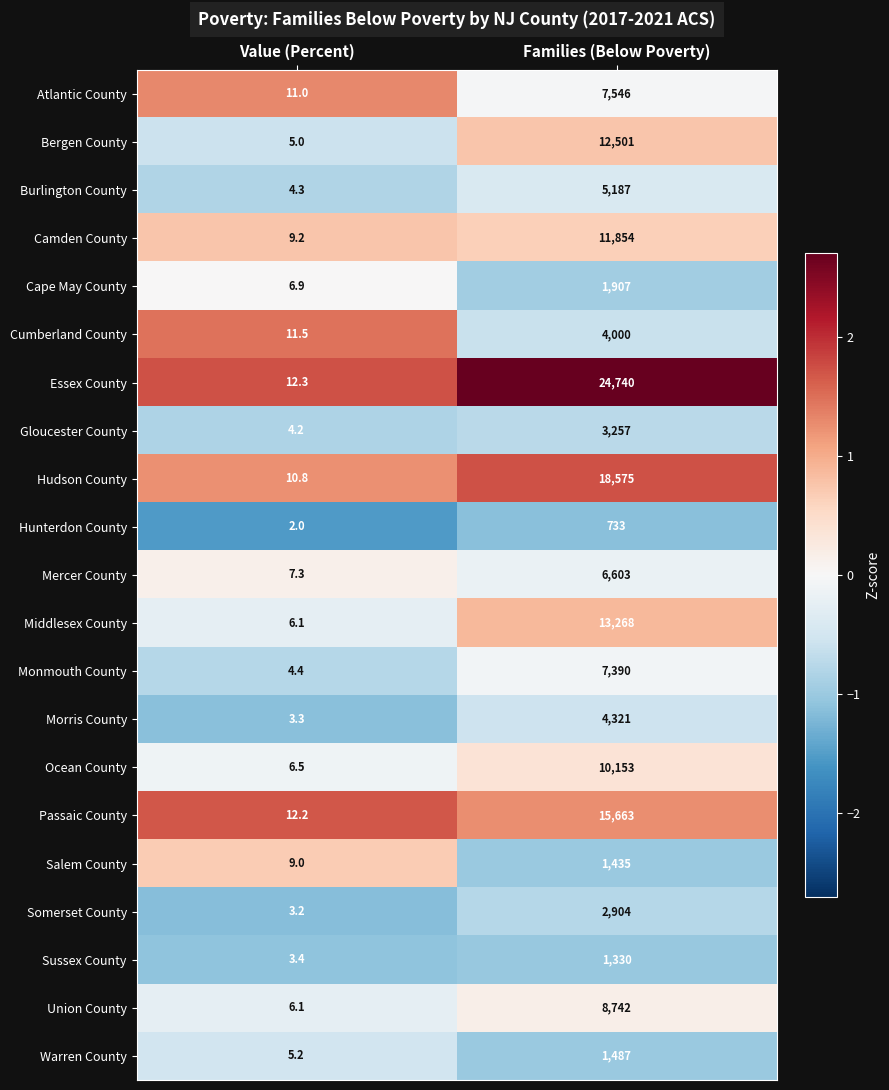

At which category is the sum across all series the highest?

Families (Below Poverty)